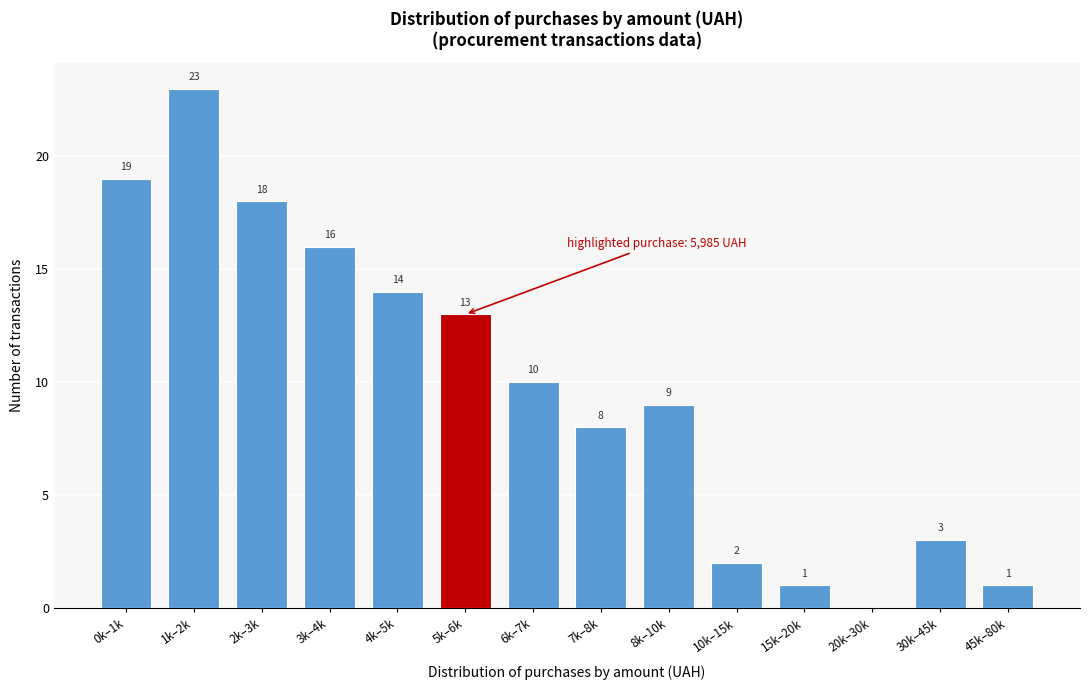

Reading left to right, extract all data points from this chart.

0k–1k=19	1k–2k=23	2k–3k=18	3k–4k=16	4k–5k=14	5k–6k=13	6k–7k=10	7k–8k=8	8k–10k=9	10k–15k=2	15k–20k=1	20k–30k=0	30k–45k=3	45k–80k=1